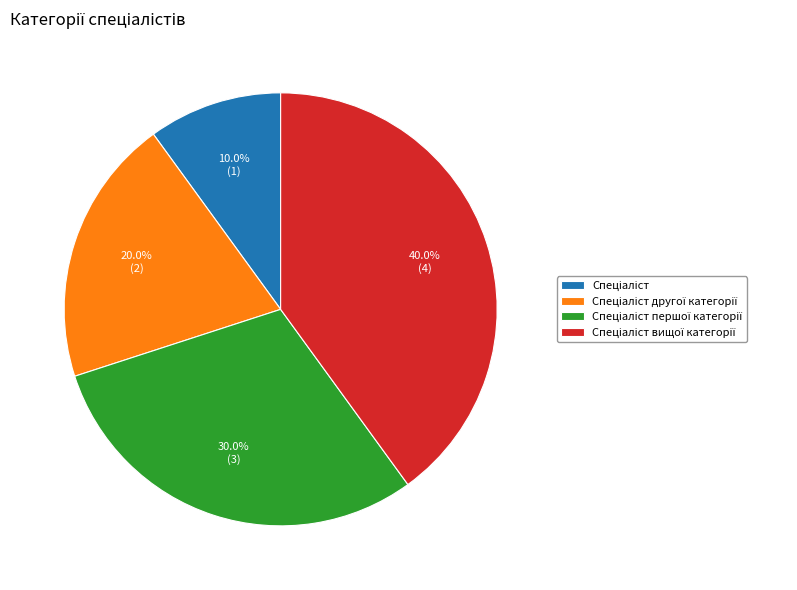

Is there any slice that represents more than half of the pie?

No